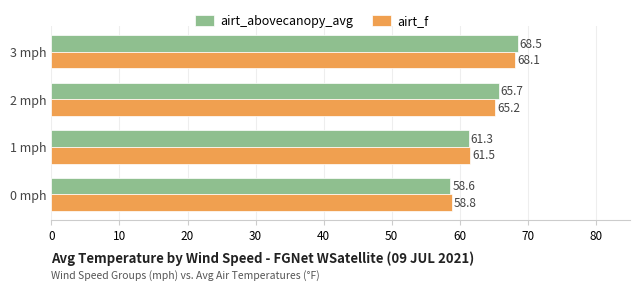

What is the sum of all airt_f values?

253.6